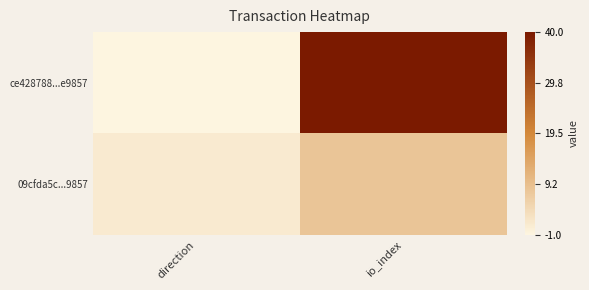

Between direction and io_index, which series saw the biggest shift?

ce428788...e9857